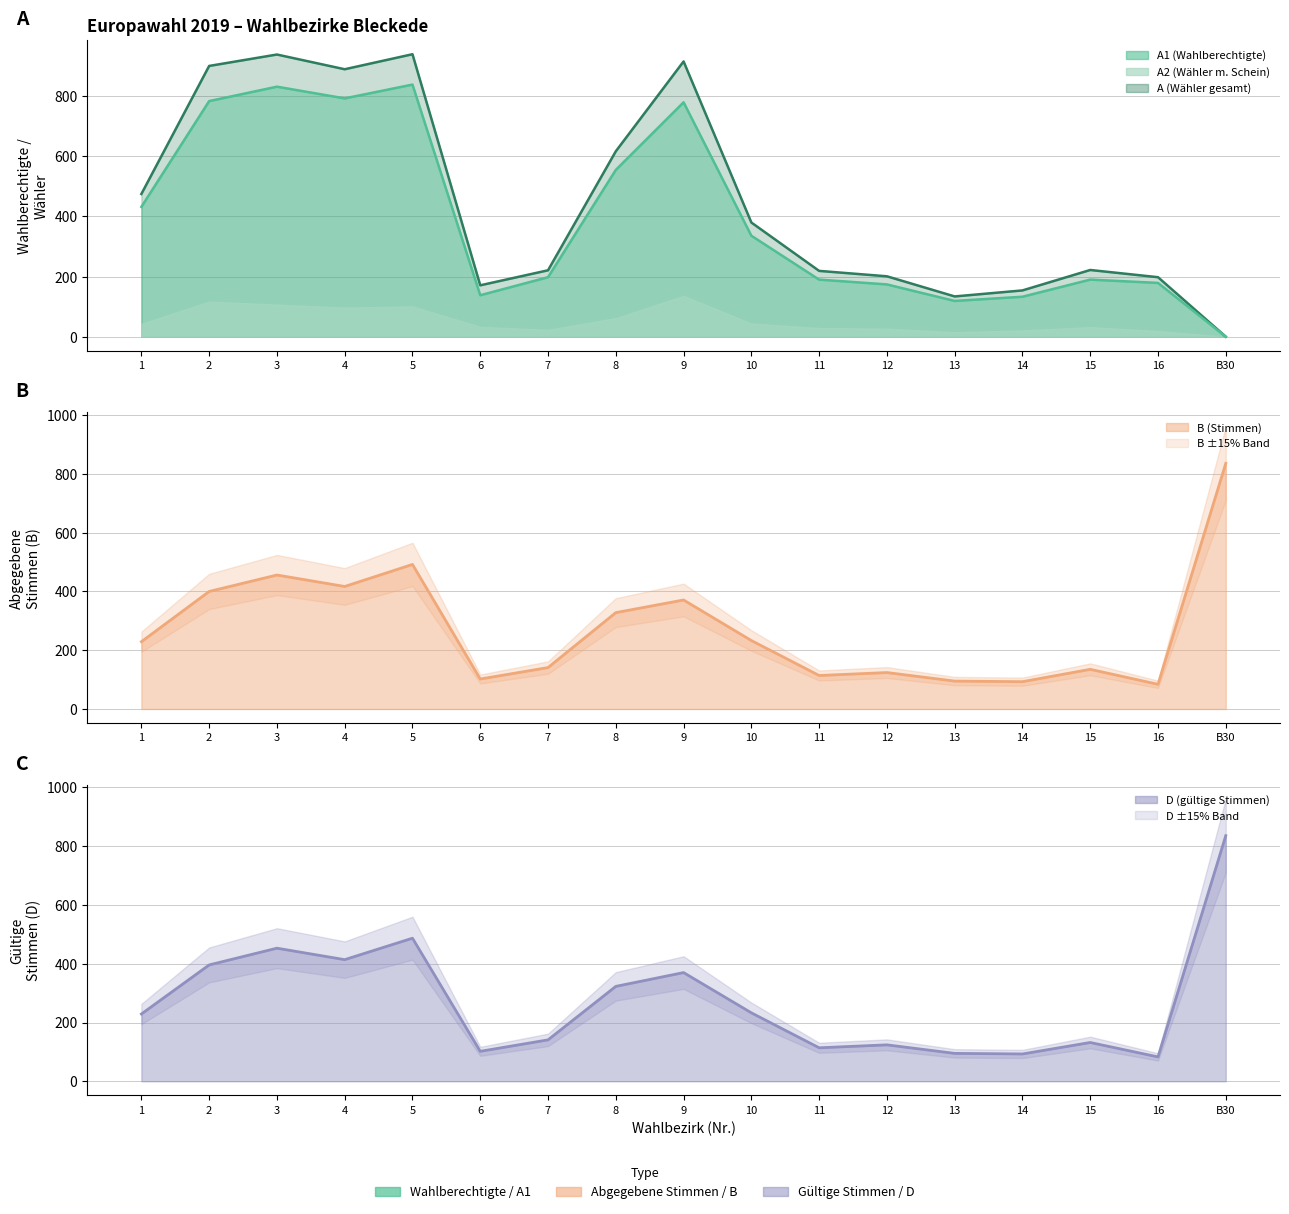

List the labels in order of D value, largest first.

B30, 5, 3, 4, 2, 9, 8, 10, 1, 7, 15, 12, 11, 6, 13, 14, 16